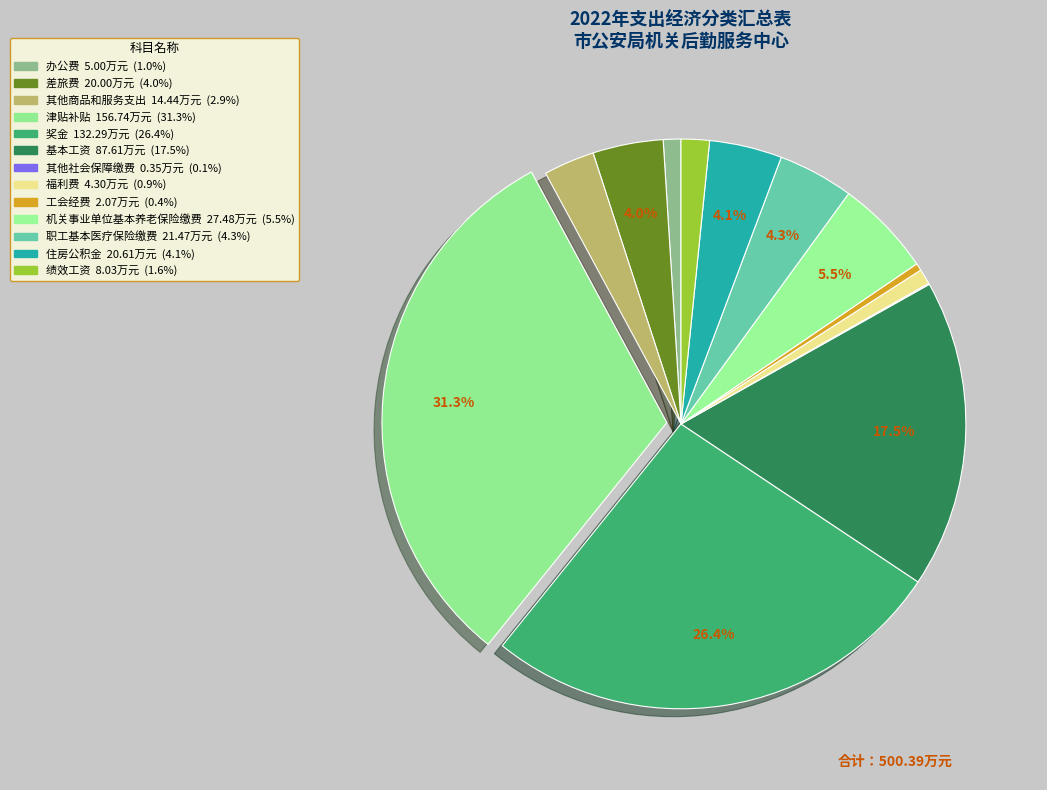

What is the ratio of the value at 办公费 to the value at 住房公积金?

0.2